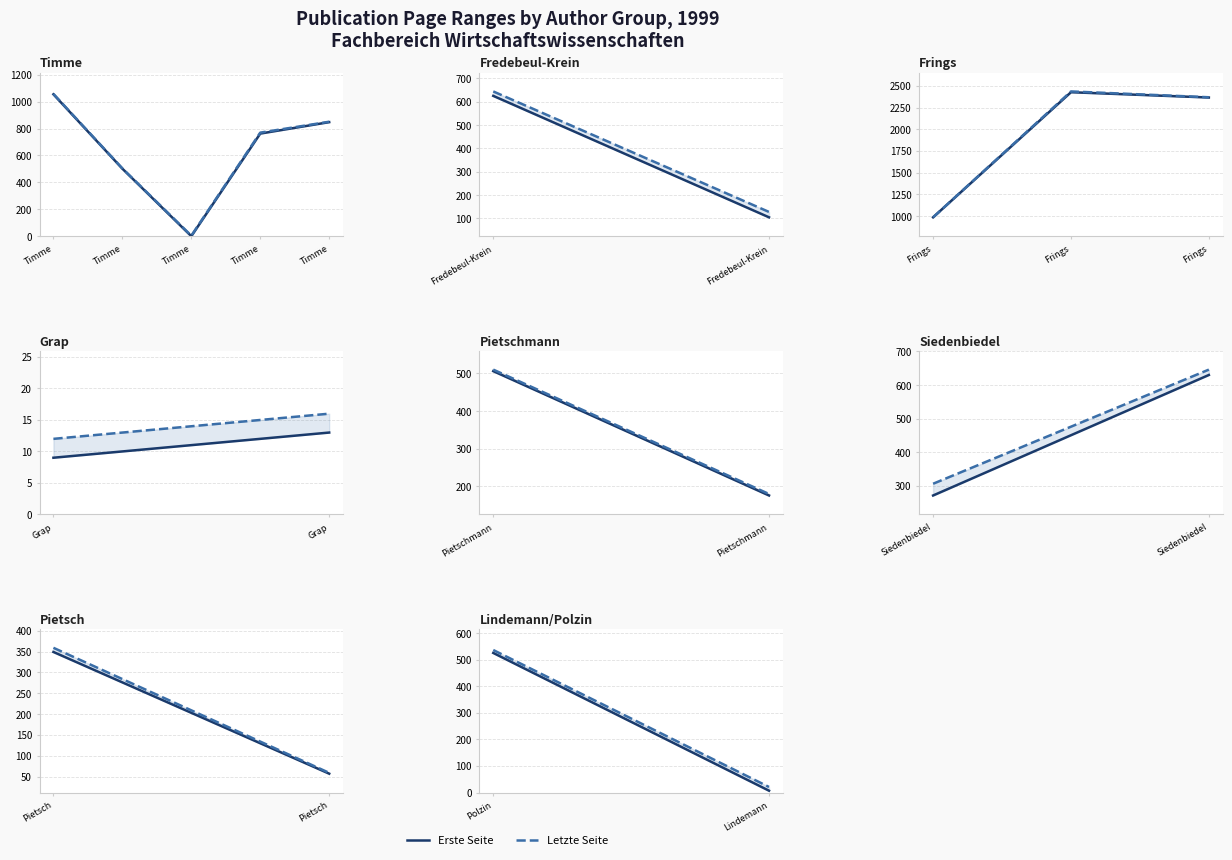

What is the sum of the Letzte Seite values at Lindemann and Polzin?

558